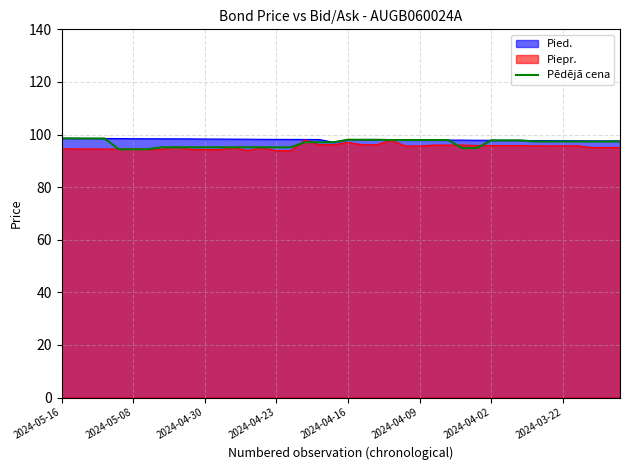

Does the chart have visible grid lines?

Yes